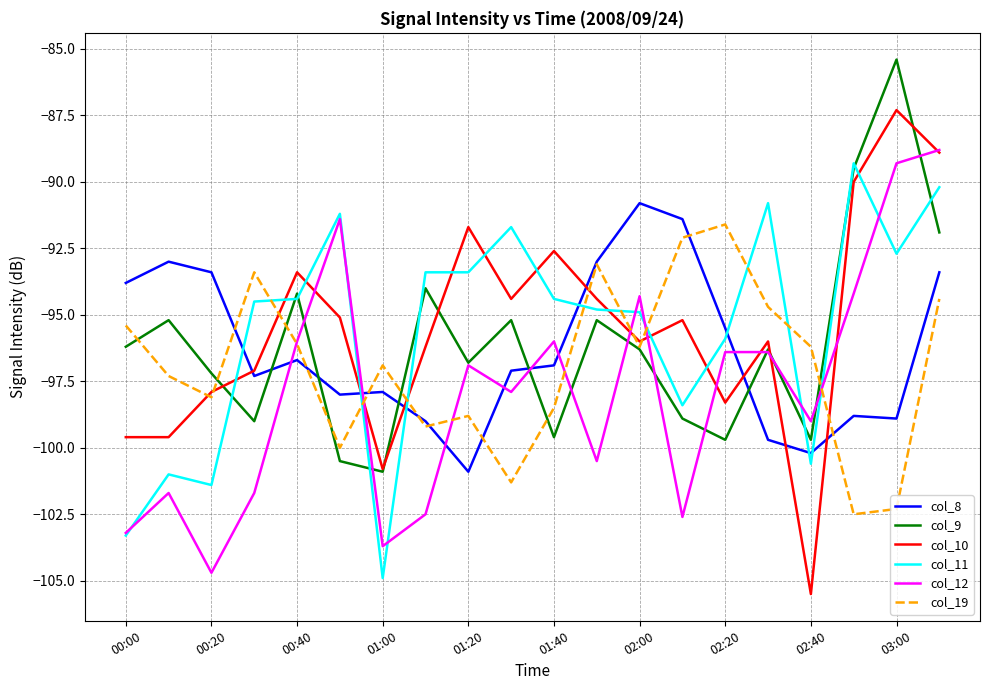

Reading left to right, what are all the values shown in this chart?

col_8: -93.8	-93.0	-93.4	-97.3	-96.7	-98.0	-97.9	-99.0	-100.9	-97.1	-96.9	-93.0	-90.8	-91.4	-95.5	-99.7	-100.2	-98.8	-98.9	-93.4
col_9: -96.2	-95.2	-97.2	-99.0	-94.2	-100.5	-100.9	-94.0	-96.8	-95.2	-99.6	-95.2	-96.3	-98.9	-99.7	-96.3	-99.7	-89.5	-85.4	-91.9
col_10: -99.6	-99.6	-97.9	-97.1	-93.4	-95.1	-100.8	-96.2	-91.7	-94.4	-92.6	-94.4	-96.0	-95.2	-98.3	-96.0	-105.5	-90.0	-87.3	-88.9
col_11: -103.3	-101.0	-101.4	-94.5	-94.4	-91.2	-104.9	-93.4	-93.4	-91.7	-94.4	-94.8	-94.9	-98.4	-95.9	-90.8	-100.6	-89.3	-92.7	-90.2
col_12: -103.2	-101.7	-104.7	-101.7	-96.0	-91.4	-103.7	-102.5	-96.9	-97.9	-96.0	-100.5	-94.3	-102.6	-96.4	-96.4	-99.0	-94.2	-89.3	-88.8
col_19: -95.4	-97.3	-98.1	-93.4	-96.1	-100.0	-96.9	-99.2	-98.8	-101.3	-98.5	-93.1	-96.2	-92.1	-91.6	-94.7	-96.2	-102.5	-102.3	-94.4